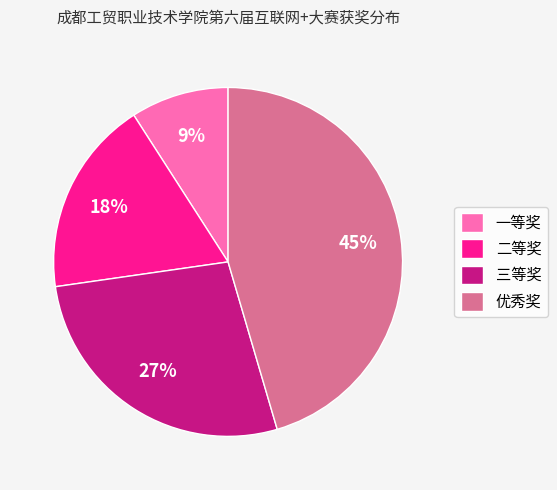

Rank the categories by value from lowest to highest.

一等奖, 二等奖, 三等奖, 优秀奖